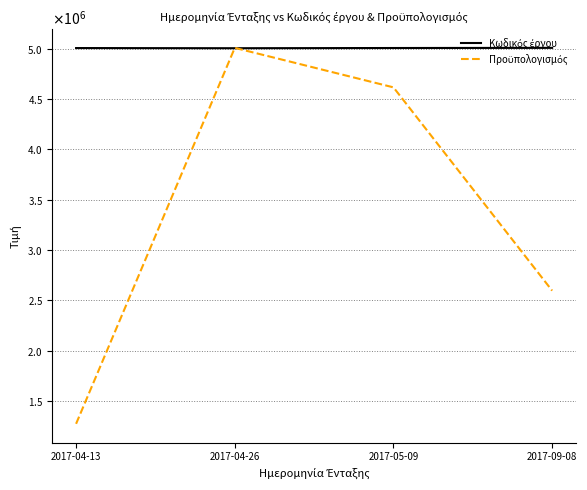

What is the sum of the Κωδικός έργου values at 2017-04-13 and 2017-05-09?

10012553.0